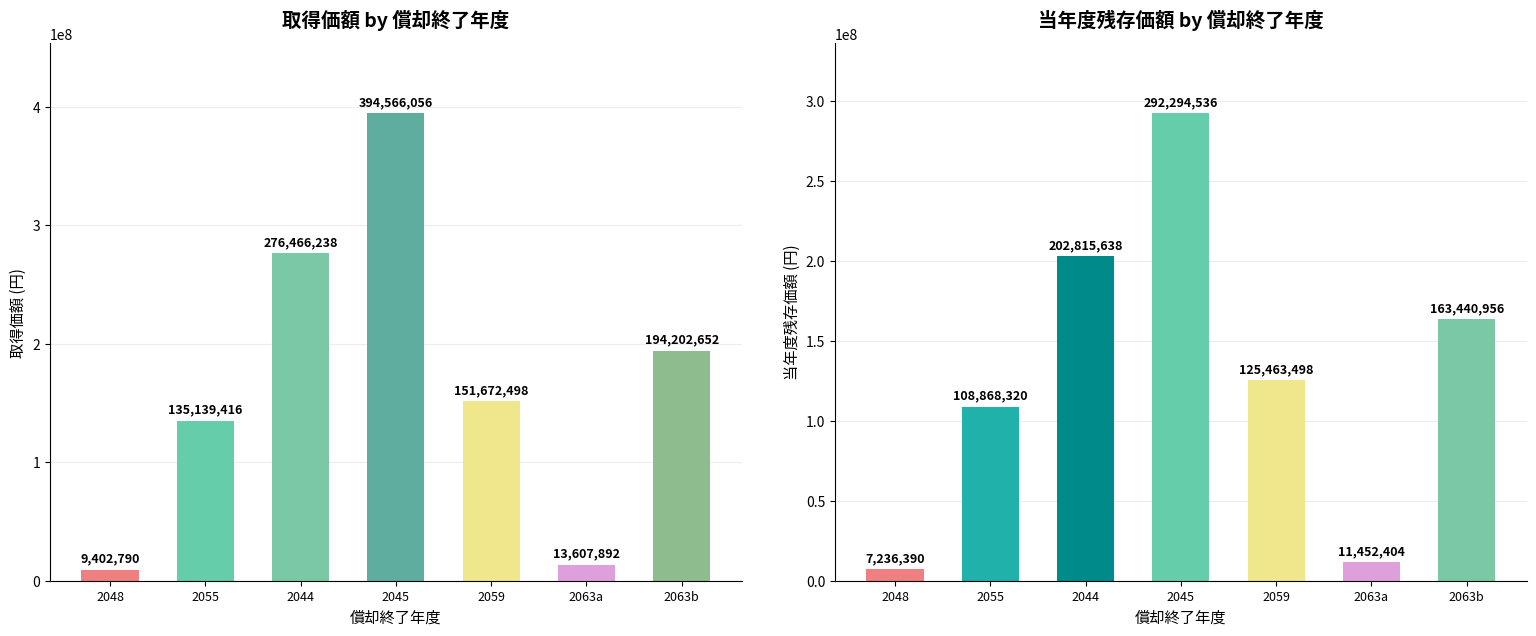

What is the difference between the highest and lowest values at 2?

73650600